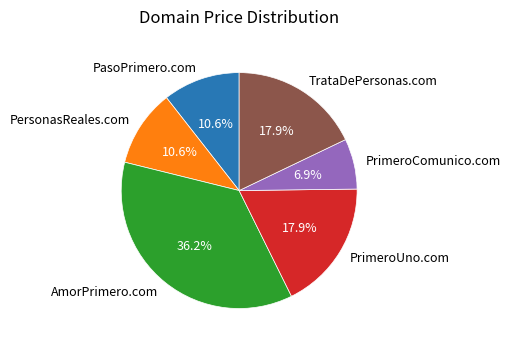

What percentage do TrataDePersonas.com and PersonasReales.com together represent?

28.5%